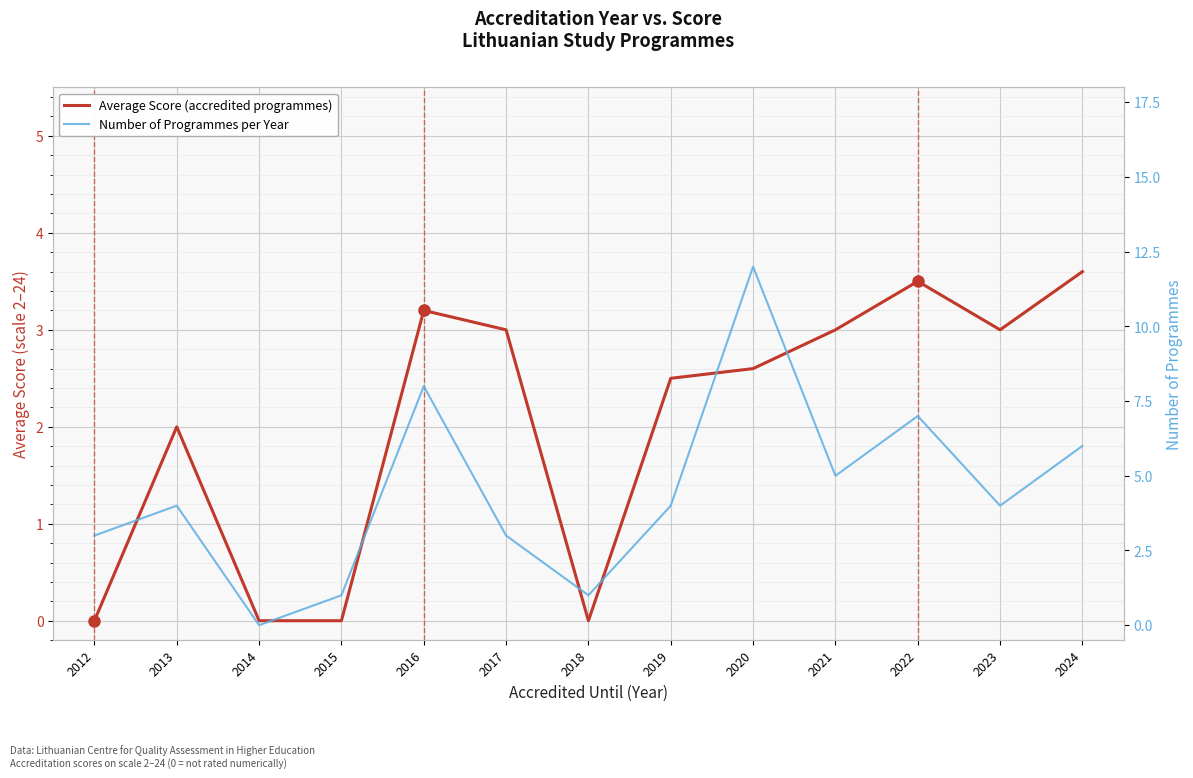

What is the approximate value of Average Score (accredited programmes) at 2022?

3.5